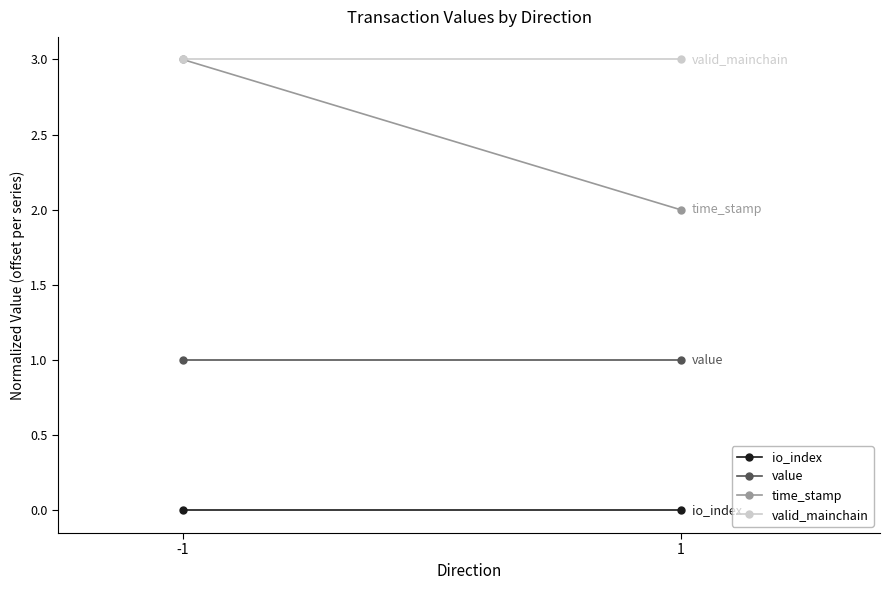

Is it true that value equals 1 at -1?

True